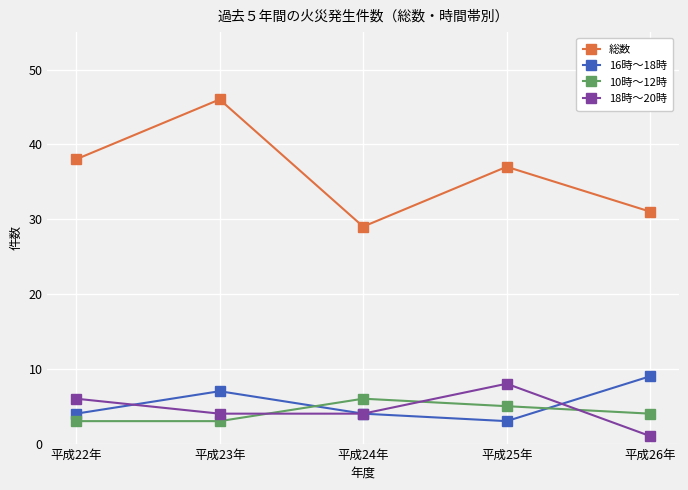

What is the total value across all series at 平成22年?

51